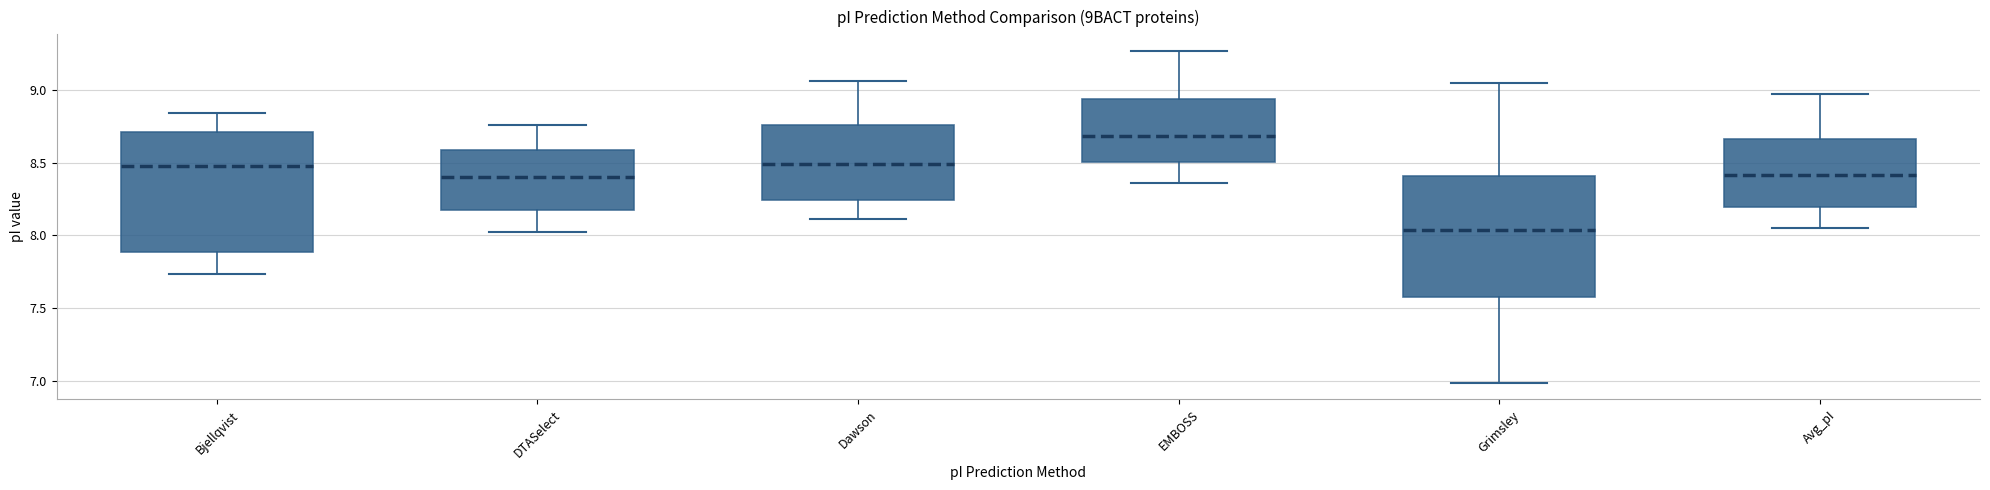

Where does the lower whisker of the box for Grimsley end on the y-axis? The values are not printed on the chart, so give them approximately, as read against the axis.

7.00